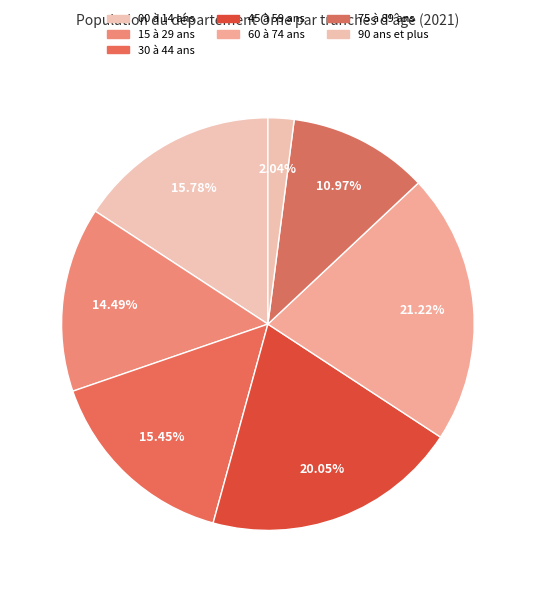

Which slice is the largest?

60 à 74 ans